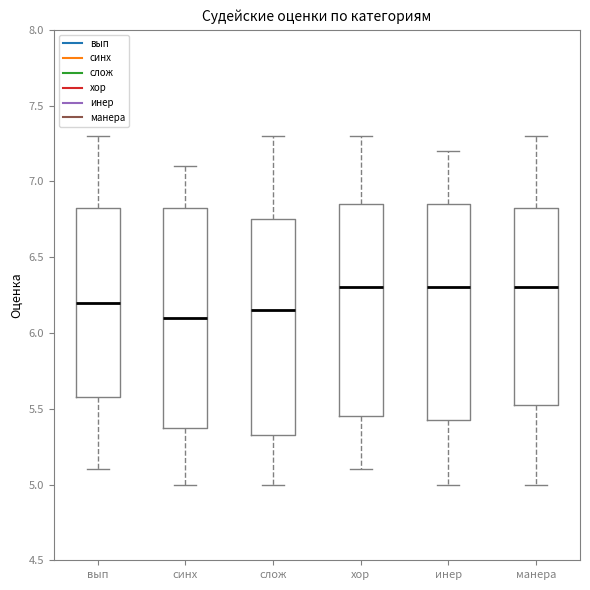

Reading left to right, transcribe this box plot: for each box, give where its median line is, the range the box spans, and where its two whiskers end, as read against the y-axis. The values are not printed on the chart, so give them approximately, as read against the axis.

вып: median 6.20, box 5.60 to 6.85, whiskers 5.10 to 7.30
синх: median 6.10, box 5.40 to 6.85, whiskers 5.00 to 7.10
слож: median 6.15, box 5.35 to 6.75, whiskers 5.00 to 7.30
хор: median 6.30, box 5.45 to 6.85, whiskers 5.10 to 7.30
инер: median 6.30, box 5.45 to 6.85, whiskers 5.00 to 7.20
манера: median 6.30, box 5.55 to 6.85, whiskers 5.00 to 7.30